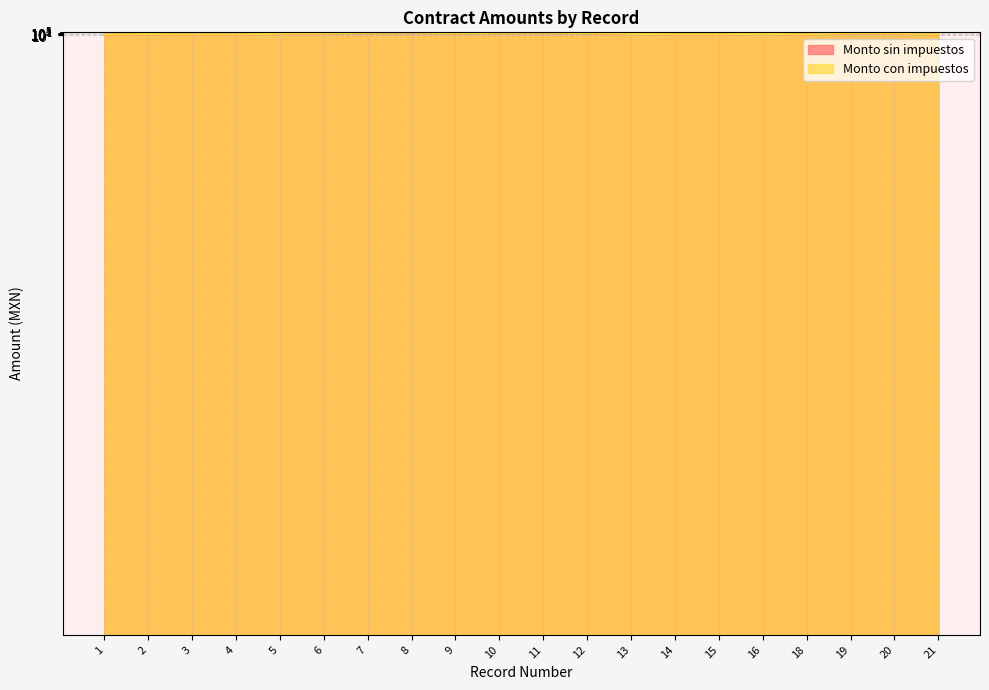

At which category does Monto sin impuestos reach its first local peak?

2